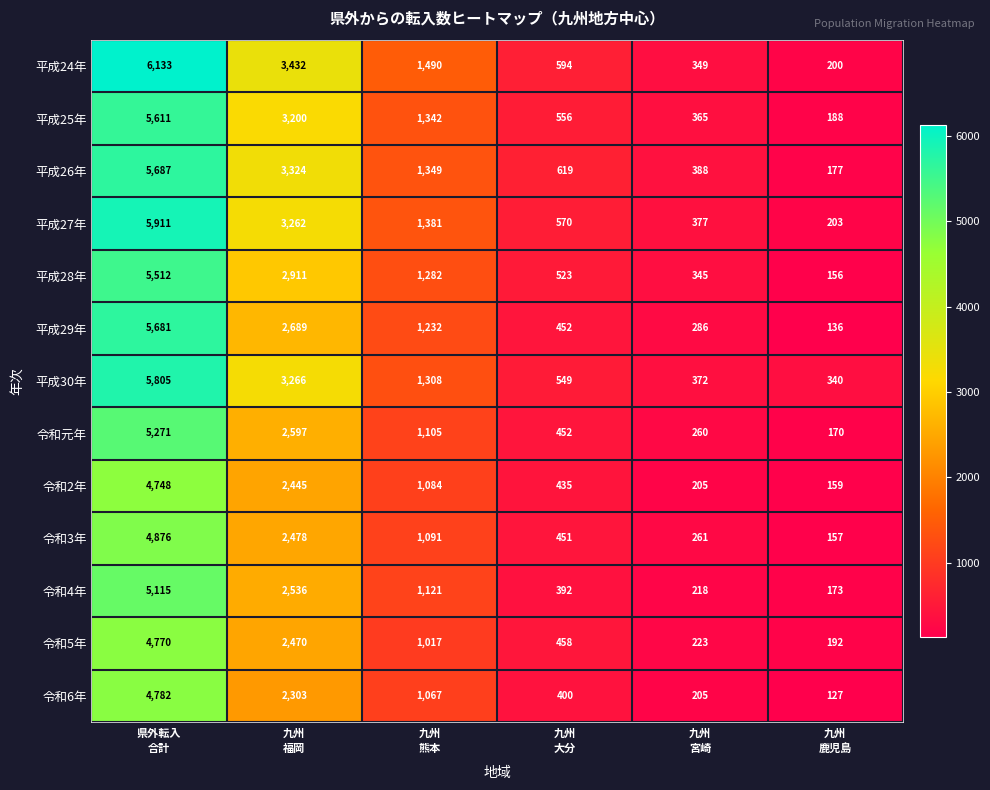

Which series has the largest range (max minus min)?

平成24年